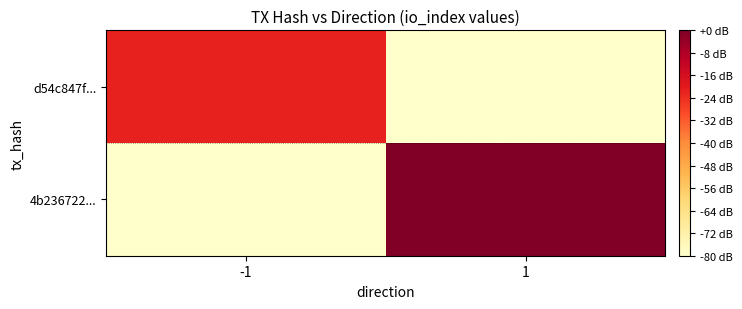

Reading left to right, list all the values displayed in this chart.

d54c847f...: -1=-21.6	1=-80.0
4b236722...: -1=-80.0	1=0.0